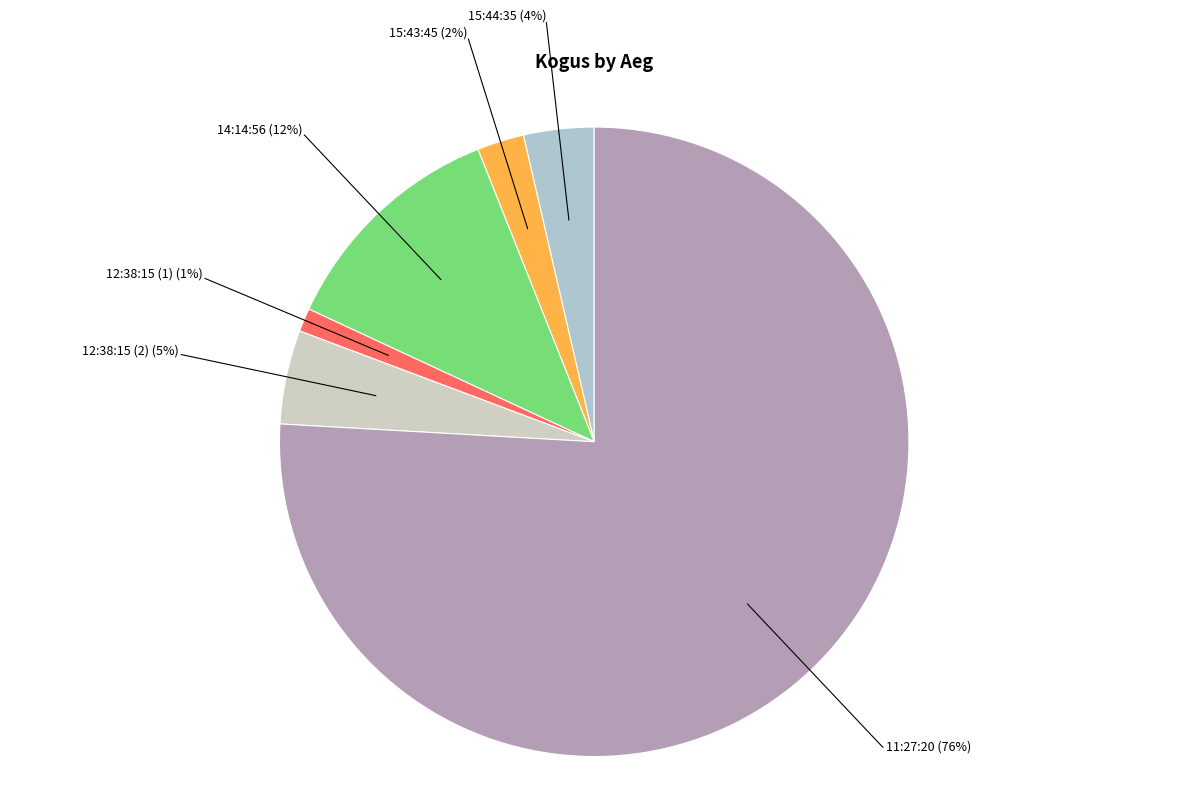

To the nearest percent, what percentage of the pie is 15:44:35?

4%